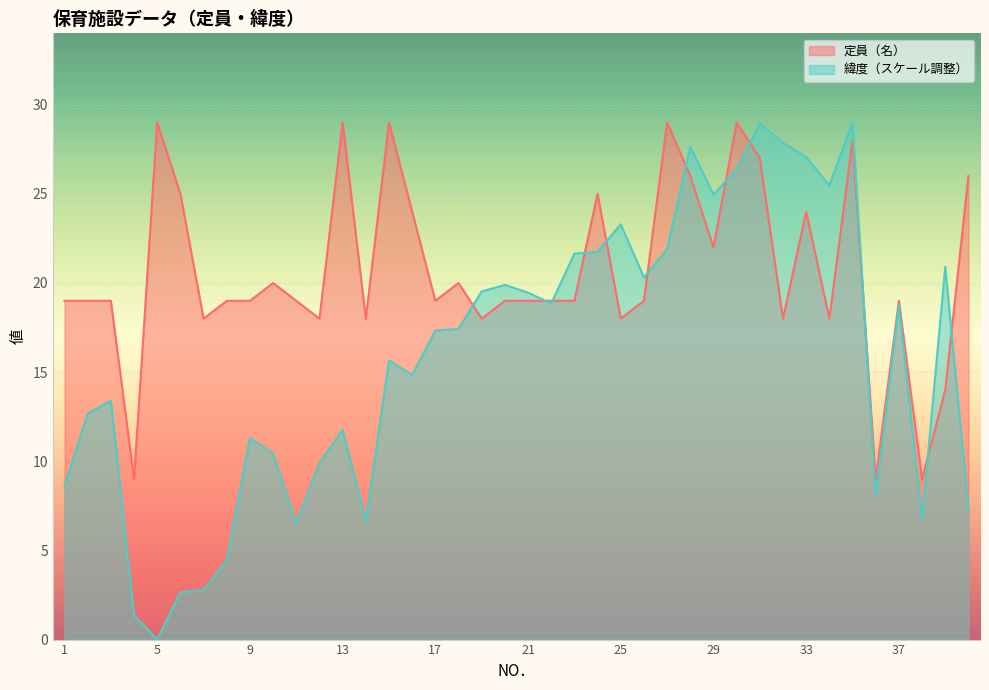

At how many categories does at least one series exceed 4?

40